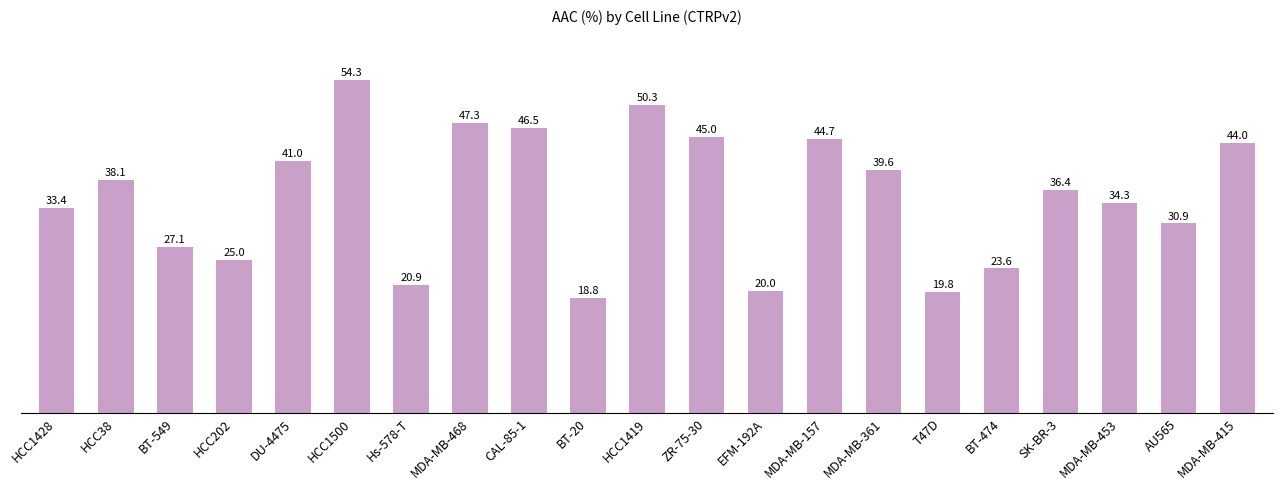

Read the value at EFM-192A.

20.0